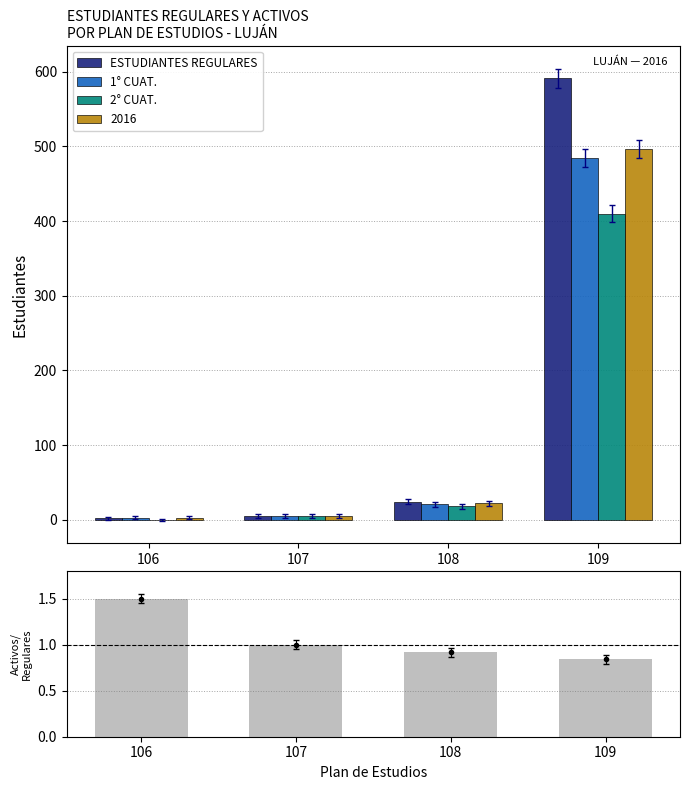

What value does the 2° CUAT. series have at 107?

5